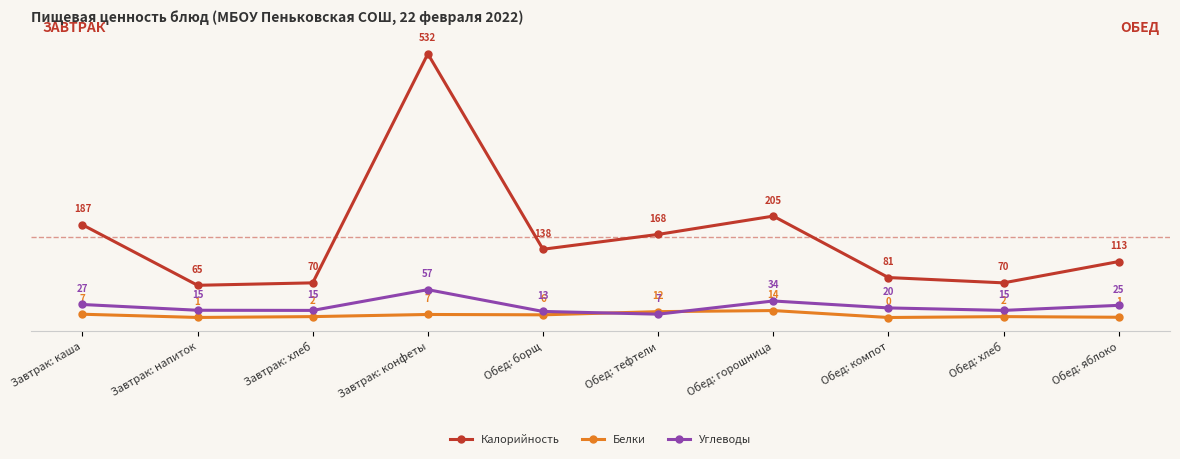

In Белки, how many points are higher than both neighbors (excluding endpoints)?

3